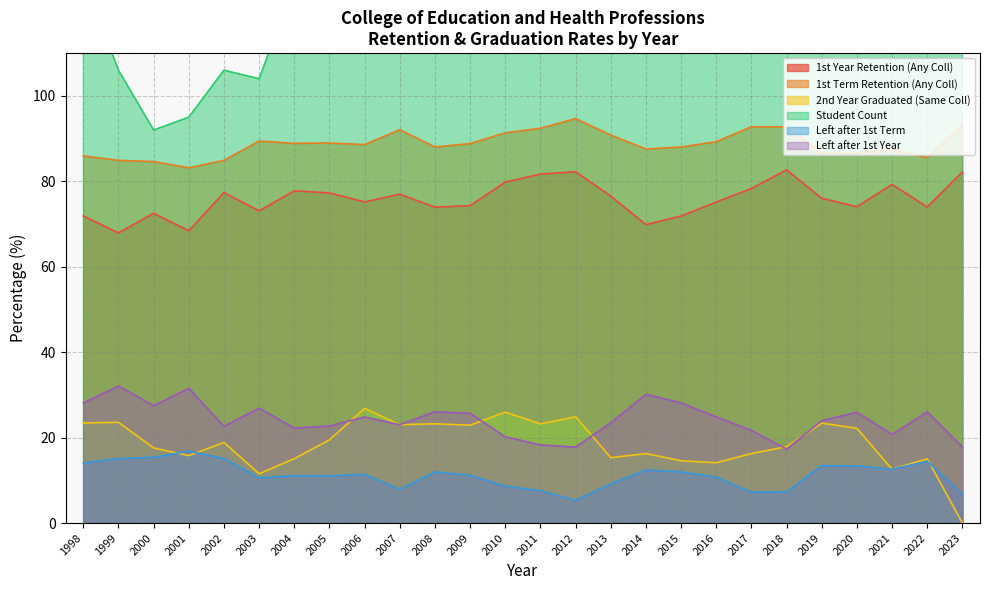

Reading right to left, list all the values displayed in this chart.

1st Year Retention (Any Coll): 82.2	74.0	79.3	74.1	76.0	82.7	78.3	75.1	71.9	69.9	76.5	82.2	81.7	79.8	74.3	73.9	77.0	75.2	77.3	77.8	73.1	77.4	68.4	72.5	67.9	71.9
1st Term Retention (Any Coll): 93.3	85.5	87.4	86.6	86.5	92.7	92.8	89.3	88.0	87.6	90.8	94.7	92.4	91.3	88.8	88.0	92.1	88.6	89.0	88.9	89.4	84.9	83.2	84.6	84.9	85.9
2nd Year Graduated (Same Coll): 0.0	15.0	12.6	22.2	23.4	17.9	16.3	14.1	14.6	16.3	15.3	24.9	23.2	26.0	22.9	23.2	23.0	26.8	19.5	15.1	11.5	18.9	15.8	17.6	23.6	23.4
Student Count: 163.0	173.0	246.0	239.0	171.0	179.0	166.0	177.0	192.0	209.0	196.0	225.0	224.0	208.0	179.0	142.0	140.0	149.0	154.0	126.0	104.0	106.0	95.0	92.0	106.0	128.0
Left after 1st Term: 6.7	14.5	12.6	13.4	13.5	7.3	7.2	10.7	12.0	12.4	9.2	5.3	7.6	8.7	11.2	12.0	7.9	11.4	11.0	11.1	10.6	15.1	16.8	15.4	15.1	14.1
Left after 1st Year: 17.8	26.0	20.7	25.9	24.0	17.3	21.7	24.9	28.1	30.1	23.5	17.8	18.3	20.2	25.7	26.1	23.0	24.8	22.7	22.2	26.9	22.6	31.6	27.5	32.1	28.1